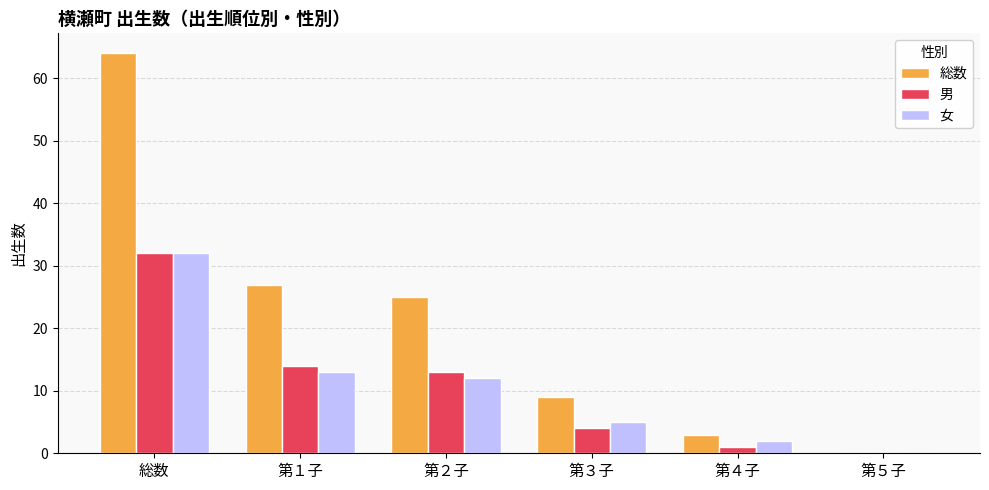

How many positive values does the 男 series have?

5